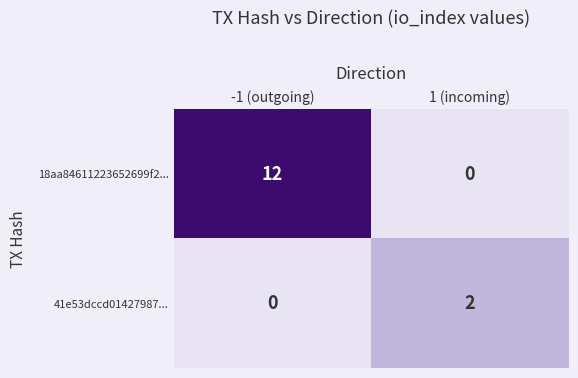

Count the number of data series in this chart.

2